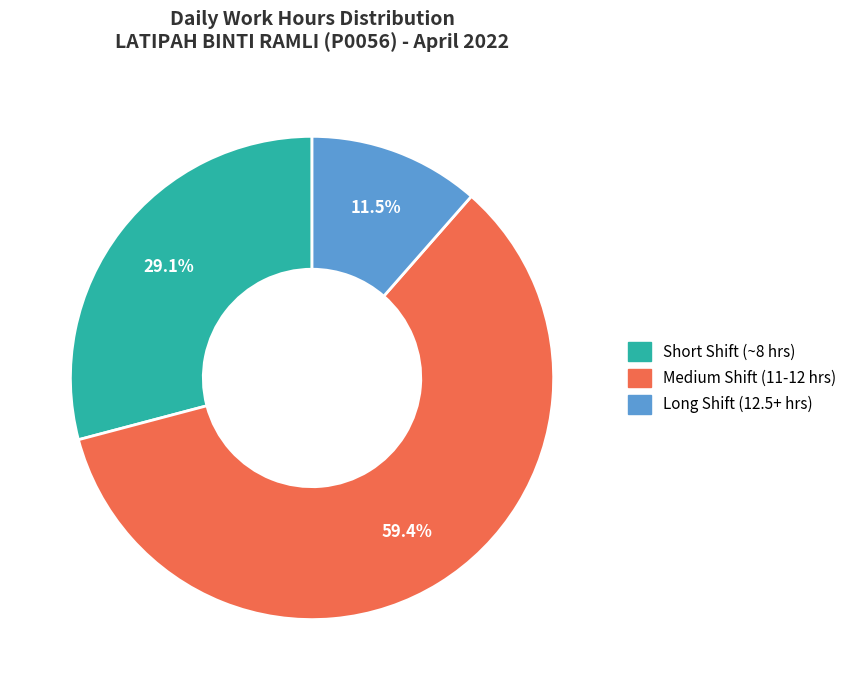

Does any single category account for the majority?

Yes